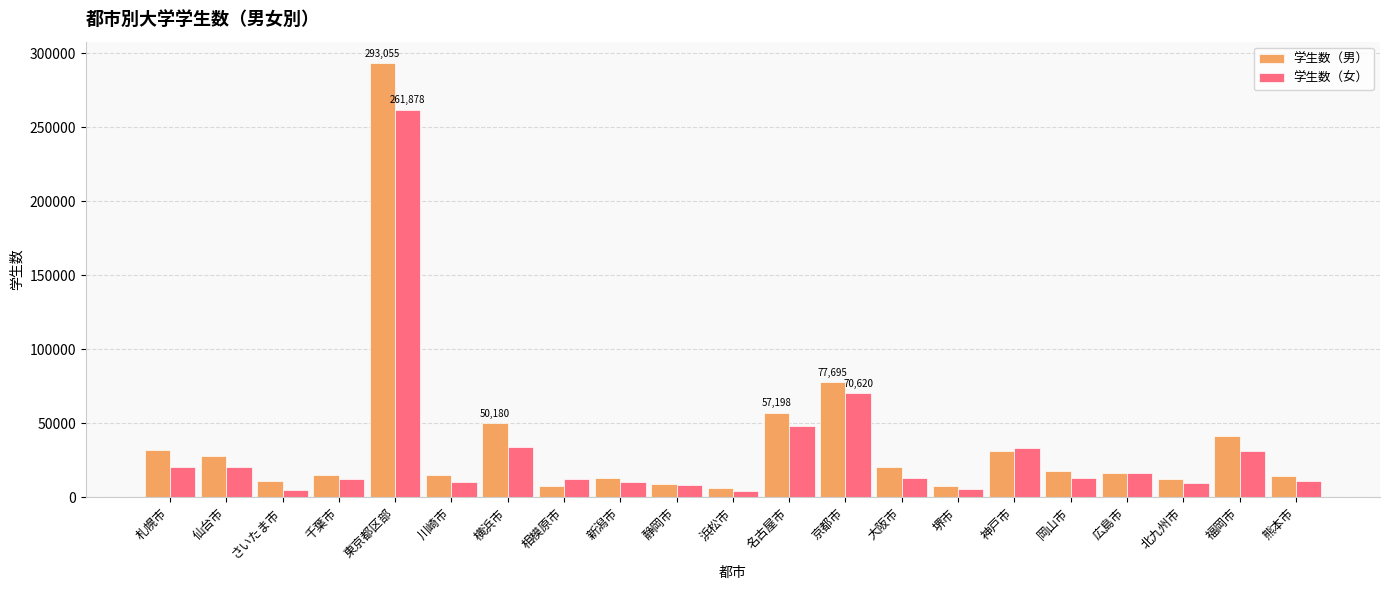

What is the average value of the 学生数（男） series?

36983